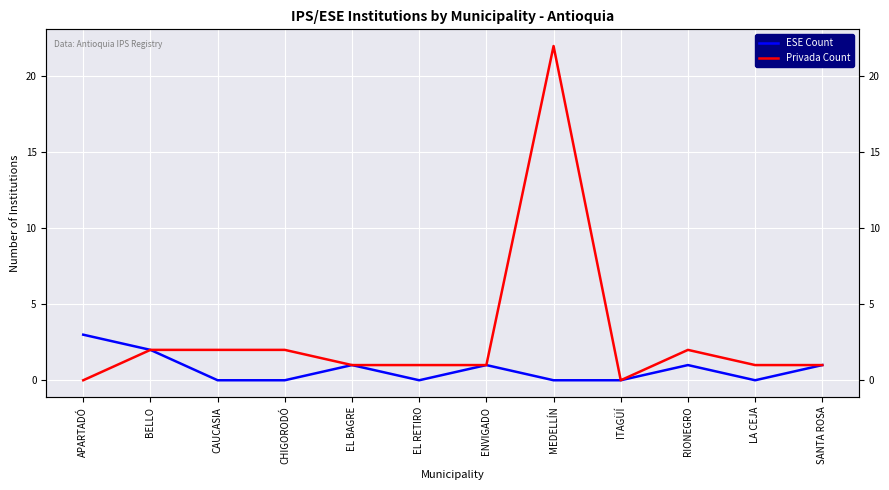

Read the ESE Count value at APARTADÓ.

3